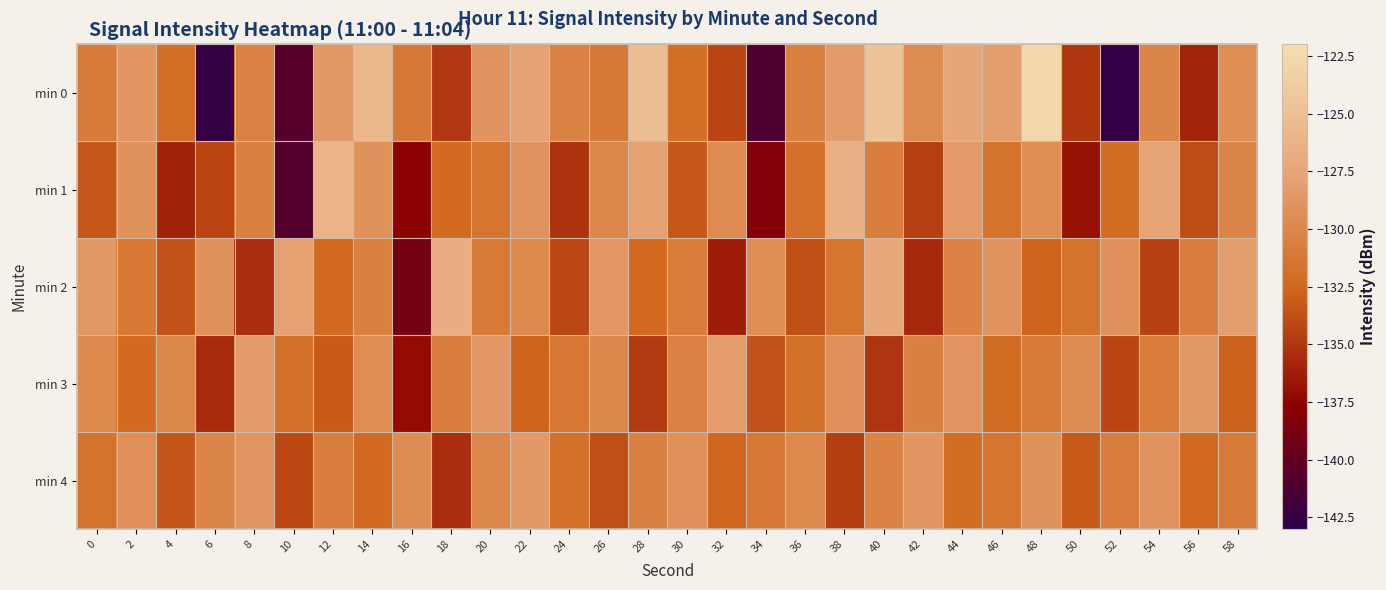

Which series has the largest range (max minus min)?

min 0